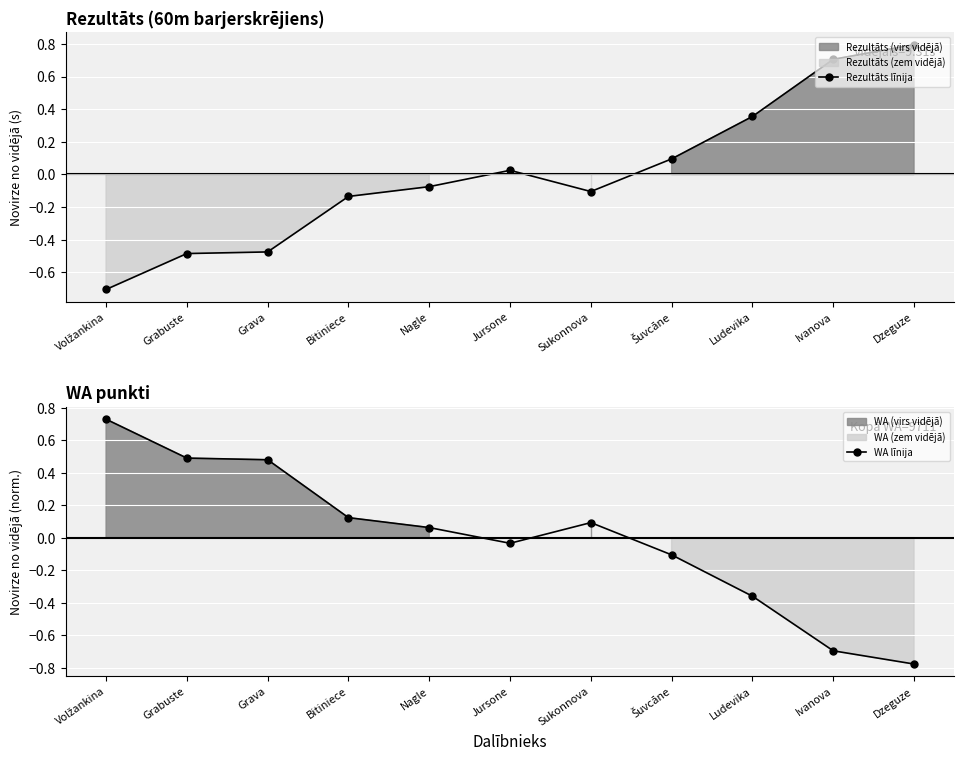

At which category does the chart reach its peak across all series?

Dzeguze